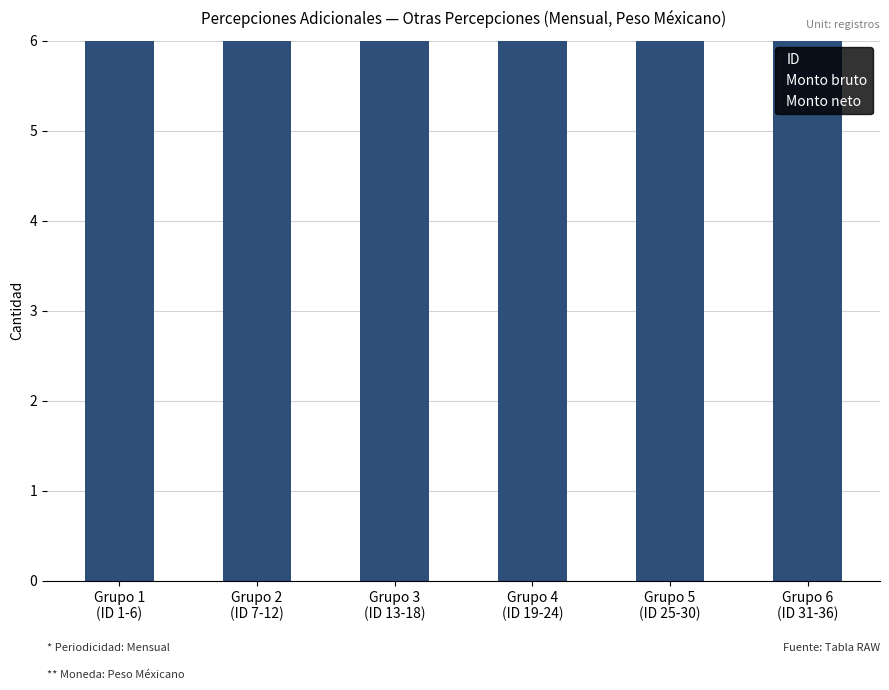

The Monto bruto series shows 0 at Grupo 6
(ID 31-36). True or false?

True